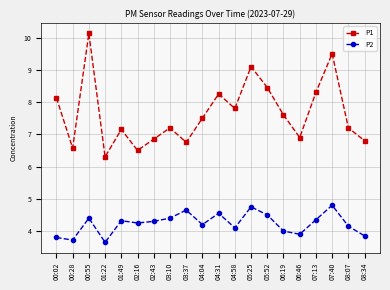

At 00:02, list the series in order from largest to smallest.

P1, P2